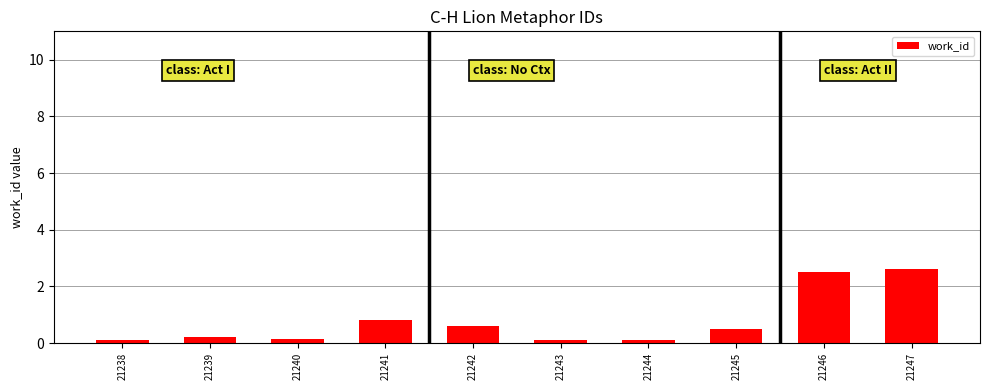

What is the maximum value shown in the chart?

2.6